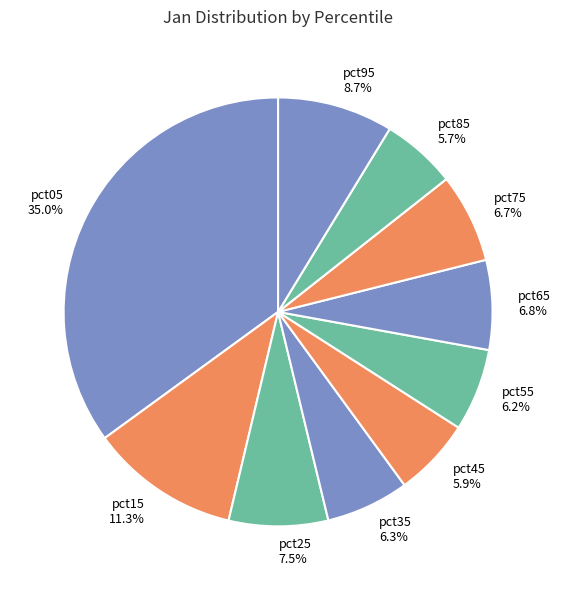

Does any single category account for the majority?

No